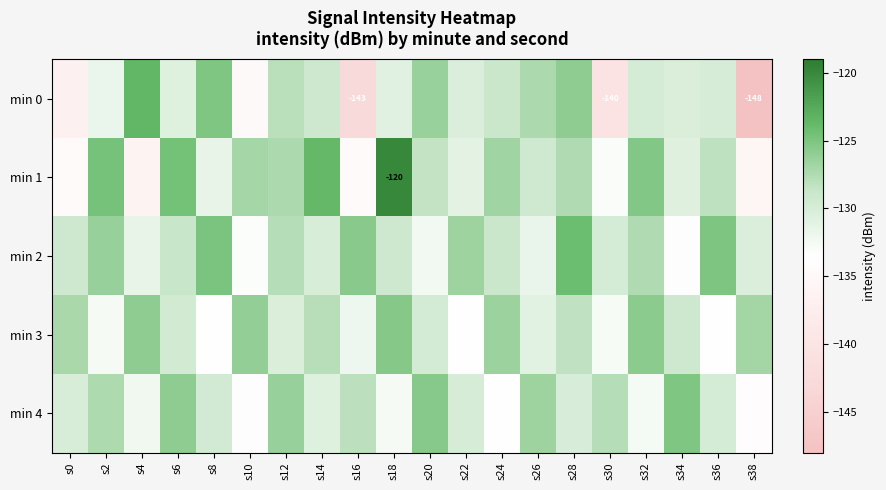

What is the difference between the maximum and minimum values in the min 1 series?

16.1